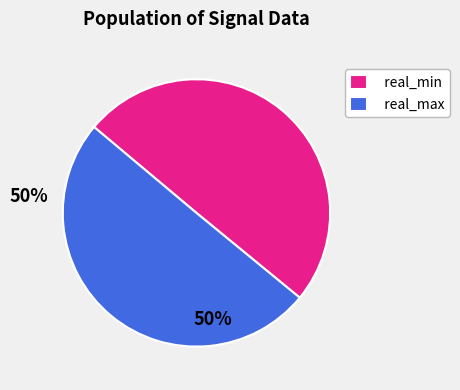

True or false: real_max accounts for 36% of the total.

False